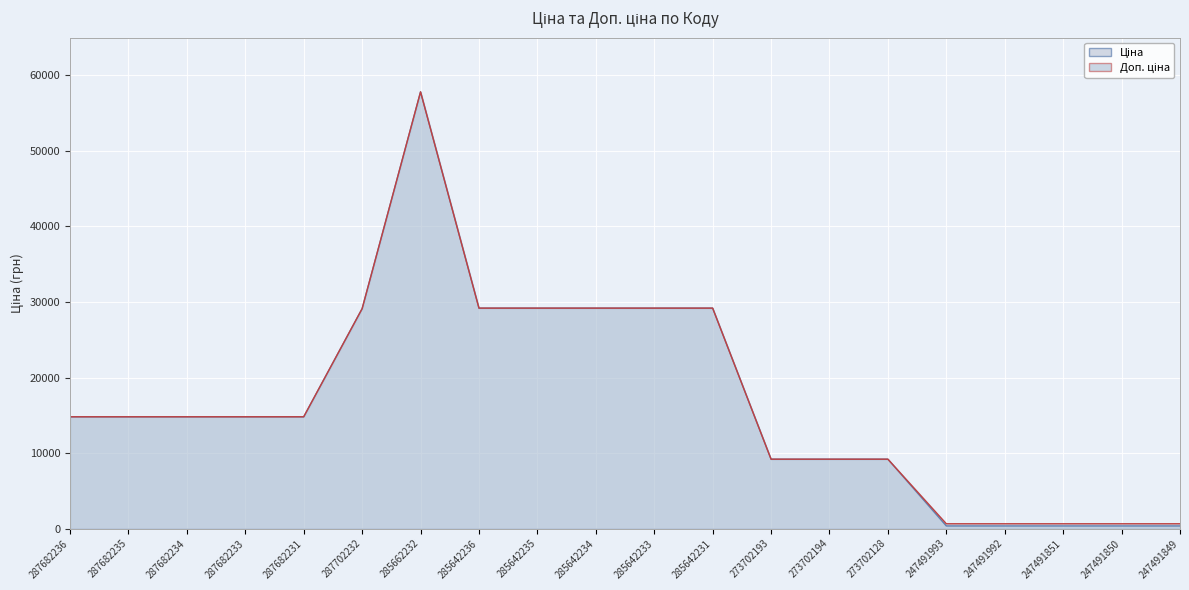

What is the lowest value of the Ціна series?

345.6